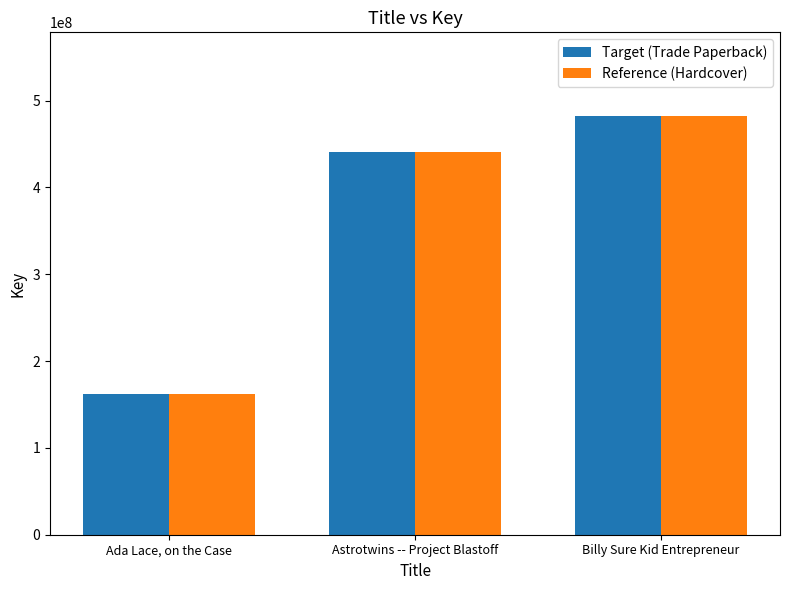

Reading right to left, transcribe all the data shown in this chart.

Target (Trade Paperback): 482080089	440382866	161997682
Reference (Hardcover): 482080089	440382866	161997682